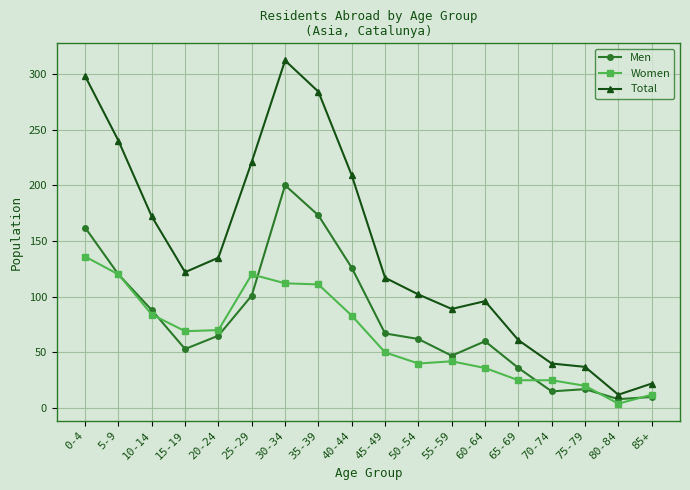

Rank the series by their average value, from highest to lowest.

Total, Men, Women